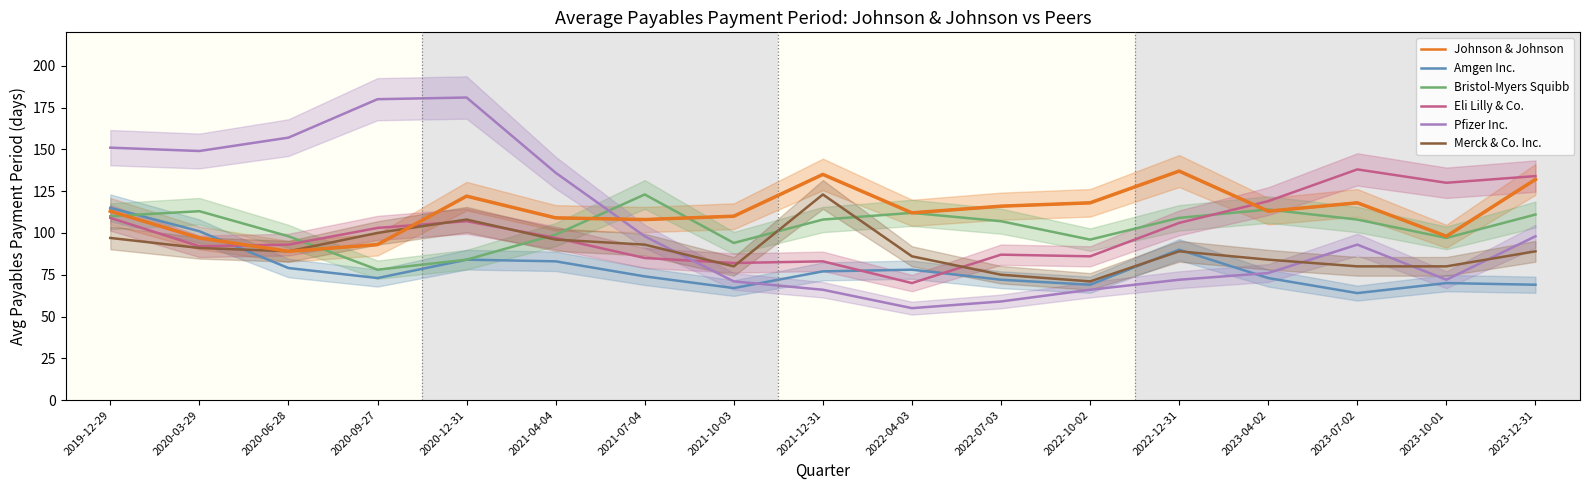

Where is the first local maximum for Merck & Co. Inc.?

2020-12-31